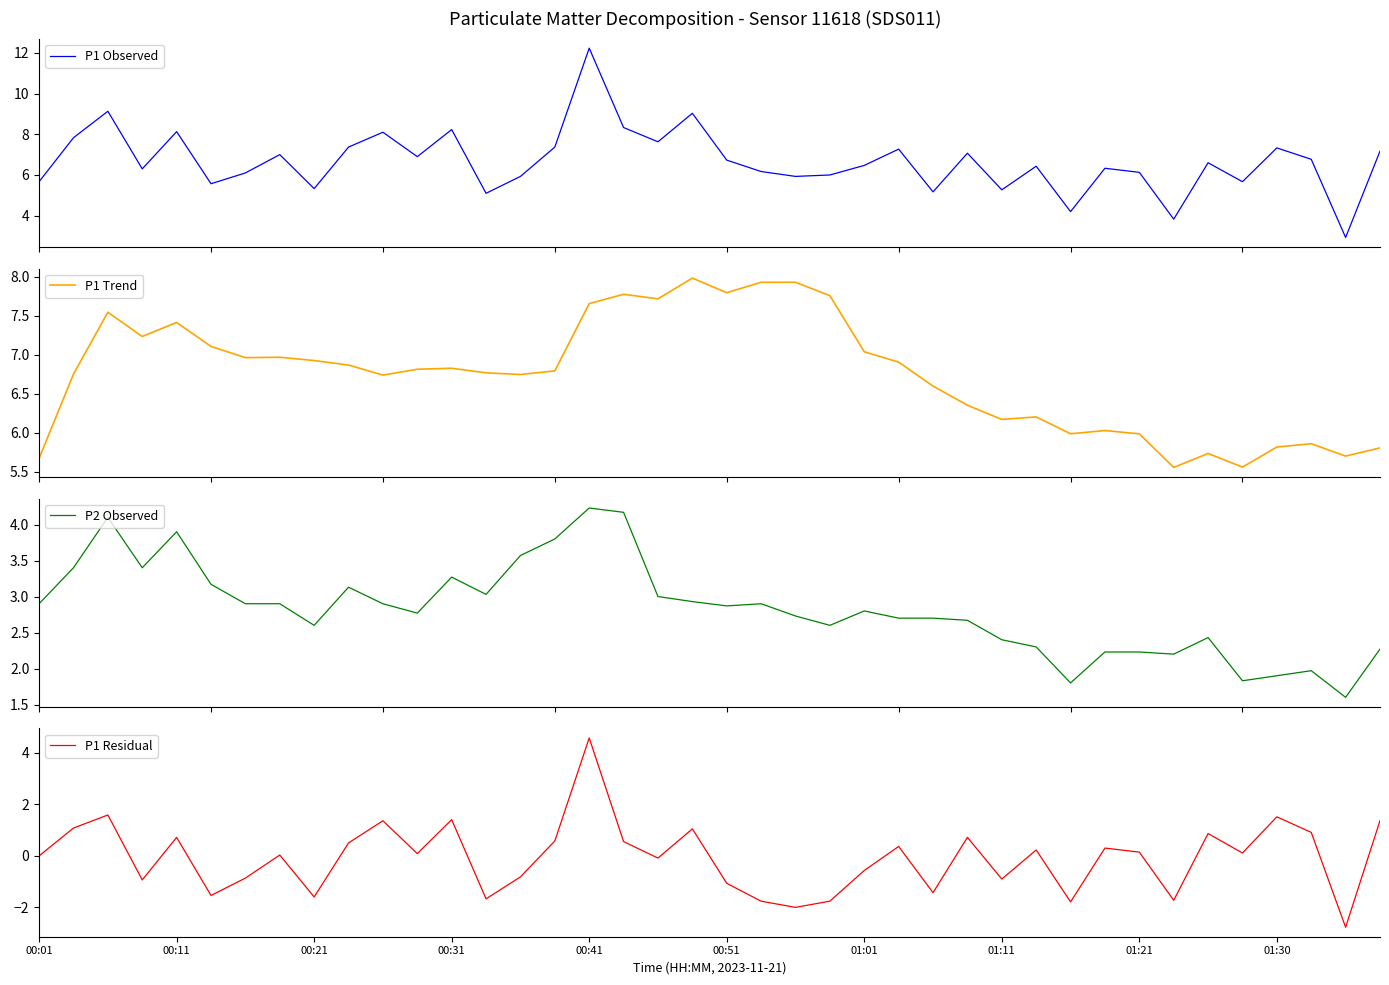

Does the chart have visible grid lines?

No